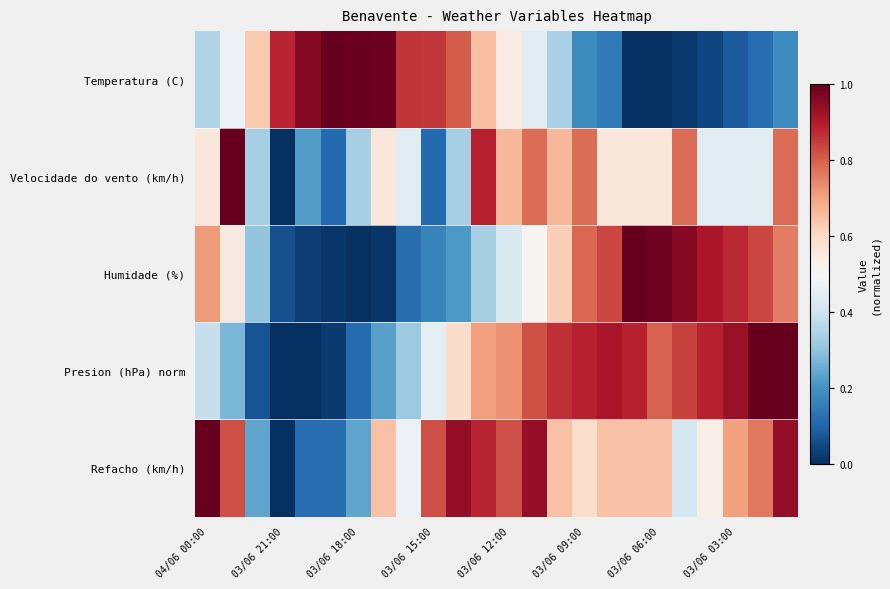

Which series has the largest range (max minus min)?

Temperatura (C)